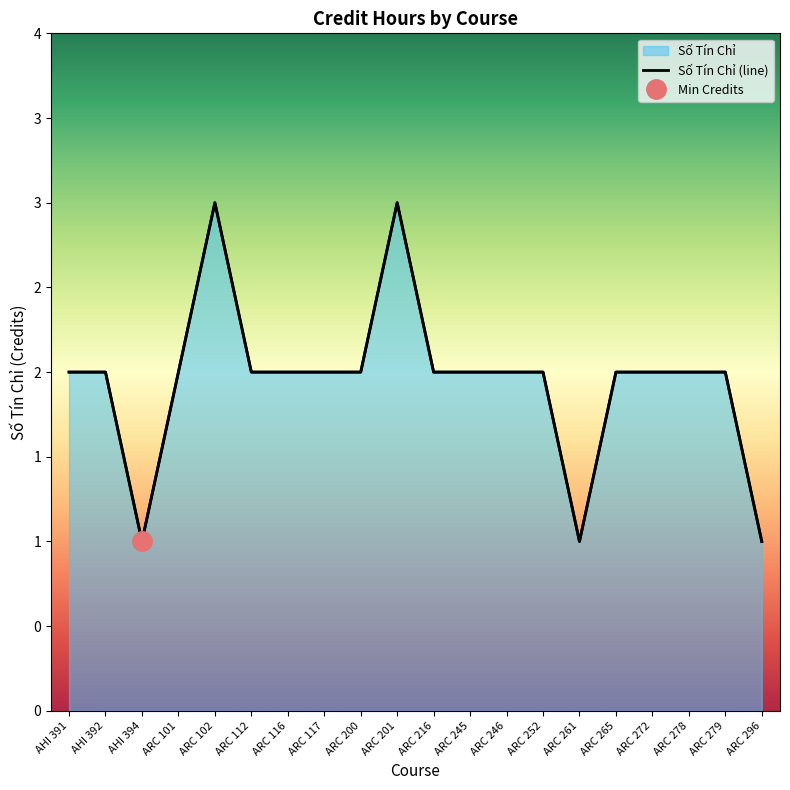

Reading right to left, what are all the values shown in this chart?

ARC 296=1	ARC 279=2	ARC 278=2	ARC 272=2	ARC 265=2	ARC 261=1	ARC 252=2	ARC 246=2	ARC 245=2	ARC 216=2	ARC 201=3	ARC 200=2	ARC 117=2	ARC 116=2	ARC 112=2	ARC 102=3	ARC 101=2	AHI 394=1	AHI 392=2	AHI 391=2